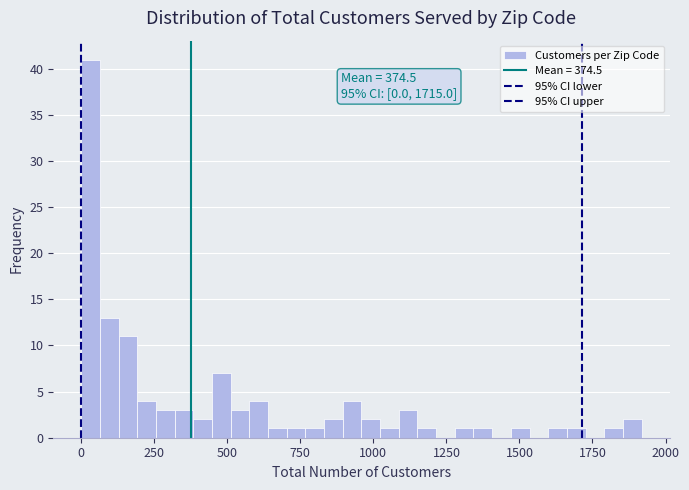

Around what value on the x-axis is the tallest bar? Give the approximate position of its centre, as read against the axis.

50